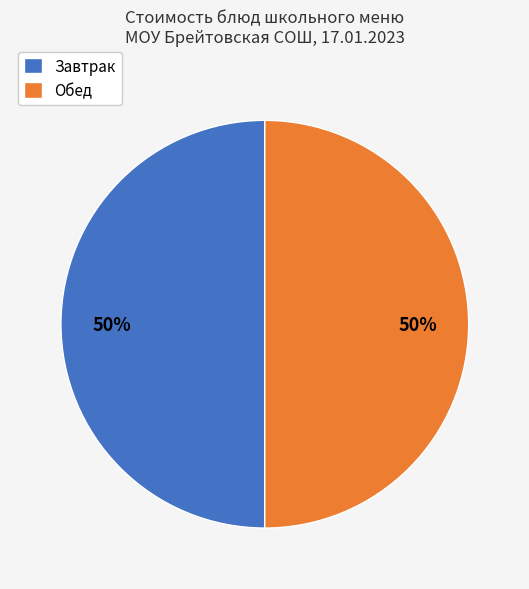

Is it true that Завтрак is 50% of the pie?

True